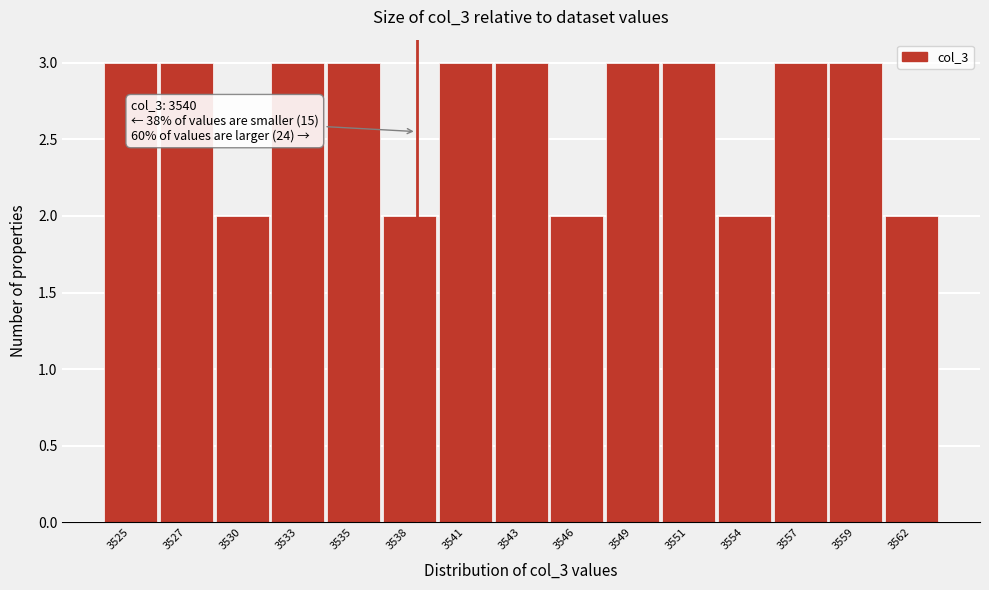

Reading left to right, transcribe all the data shown in this chart.

3	3	2	3	3	2	3	3	2	3	3	2	3	3	2